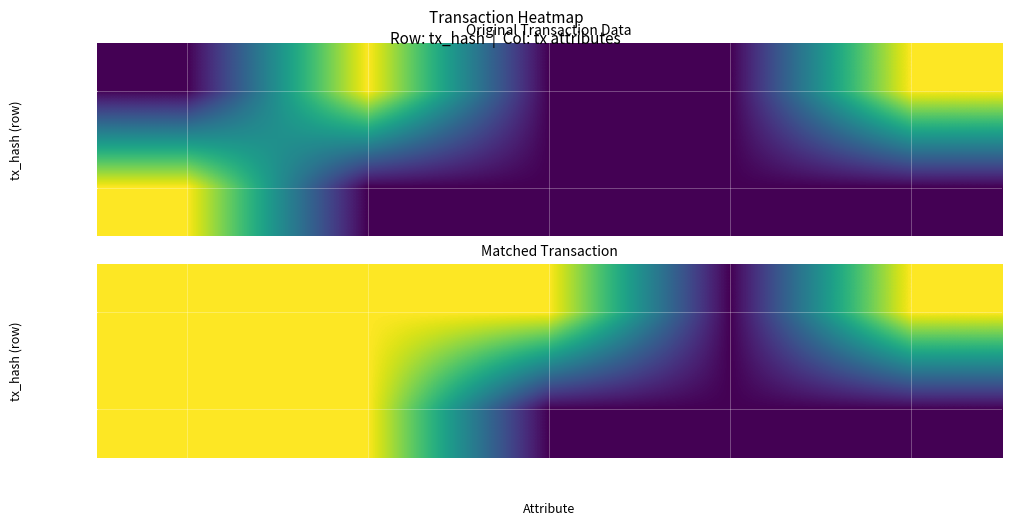

List the labels in order of 341d7d...939 value, largest first.

direction, time_stamp, io_index, valid_mainchain, value